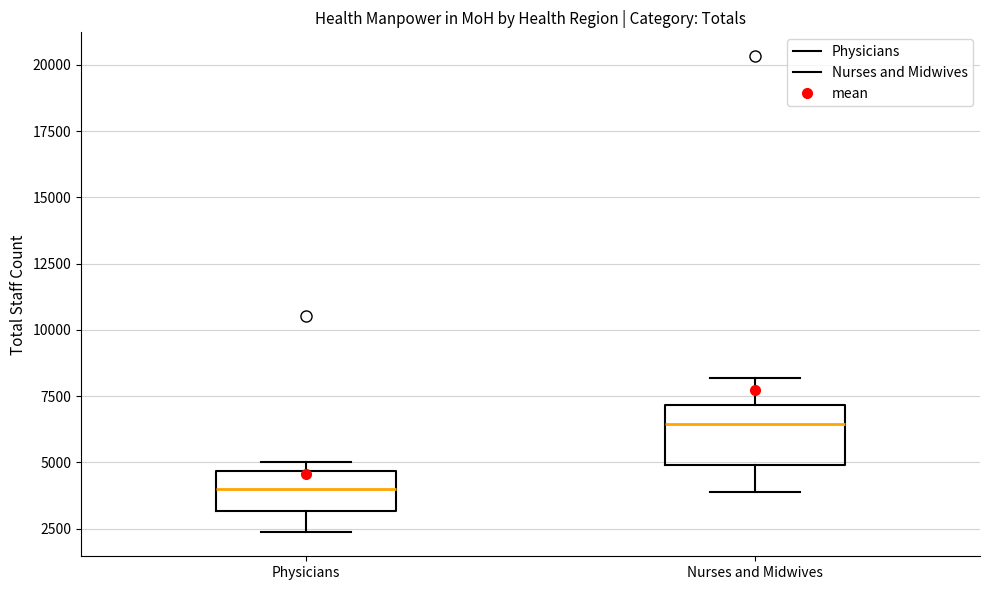

Reading left to right, read every box against the y-axis: the position of its median line, the range the box covers, and the ends of its whiskers. The values are not printed on the chart, so give them approximately, as read against the axis.

Physicians: median 4000, box 3000 to 4500, whiskers 2500 to 5000
Nurses and Midwives: median 6500, box 5000 to 7000, whiskers 4000 to 8000